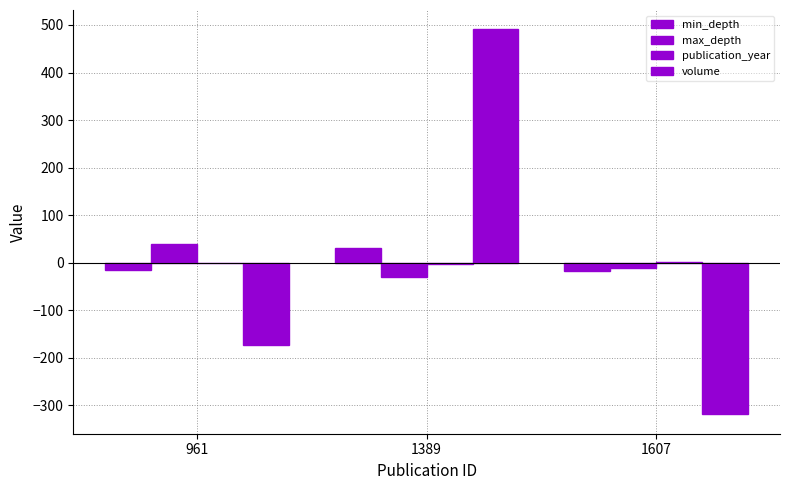

Which series changed the most between 961 and 1389?

volume